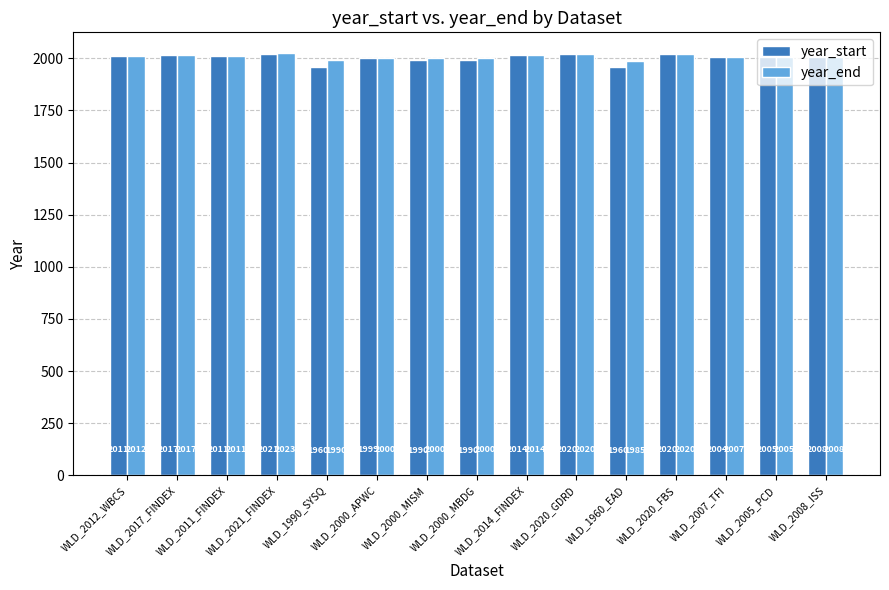

What is the minimum value for year_end?

1985